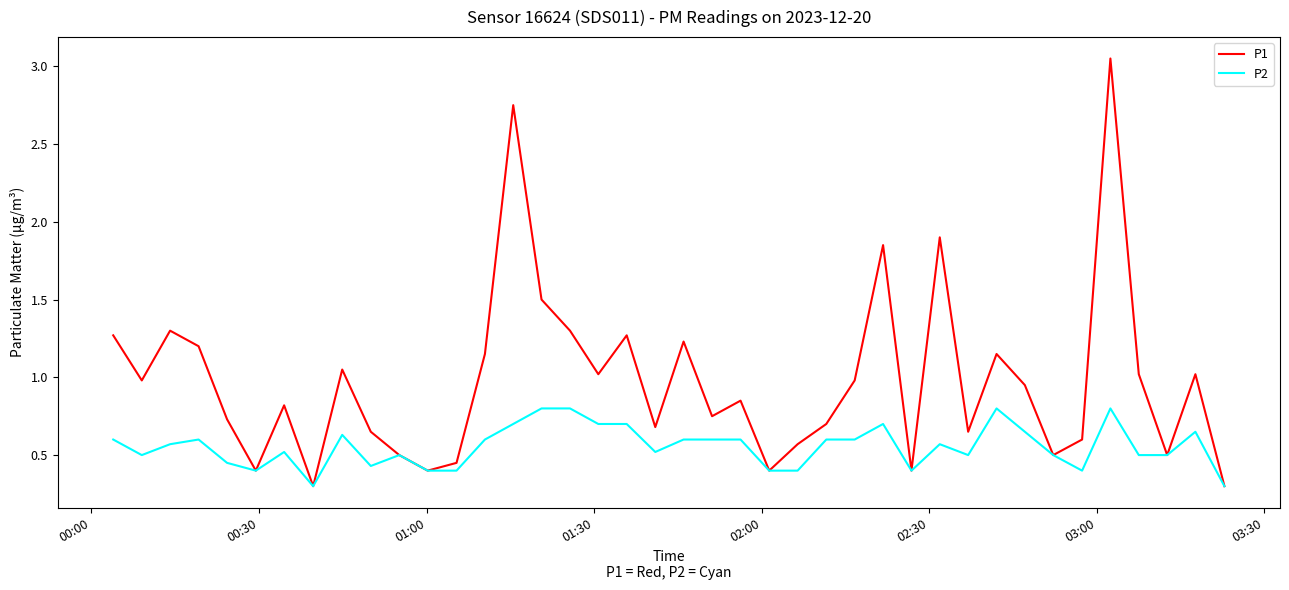

List the series in order of their peak value, highest first.

P1, P2